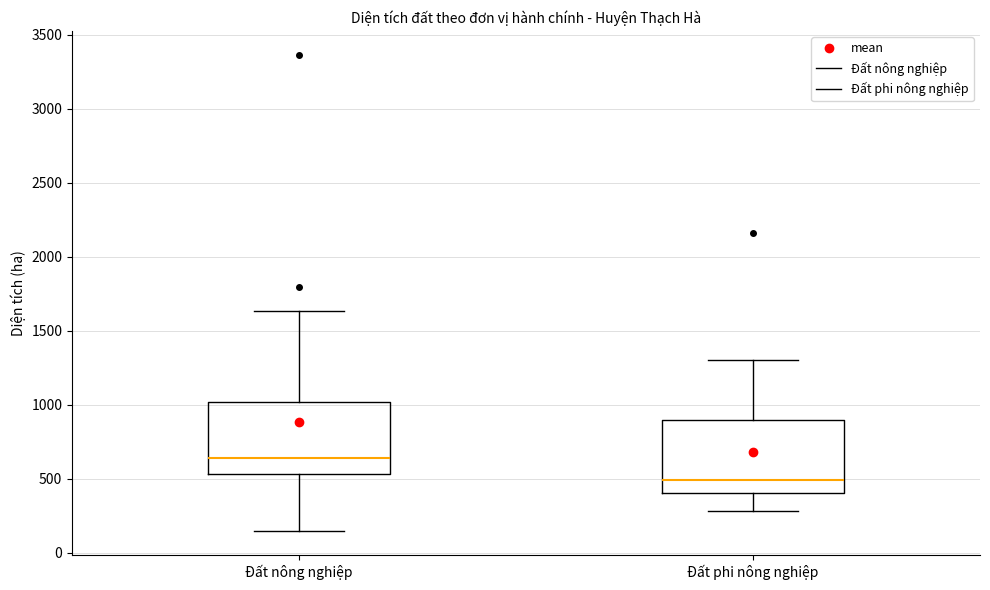

Where does the upper whisker of the box for Đất phi nông nghiệp end on the y-axis? The values are not printed on the chart, so give them approximately, as read against the axis.

1300